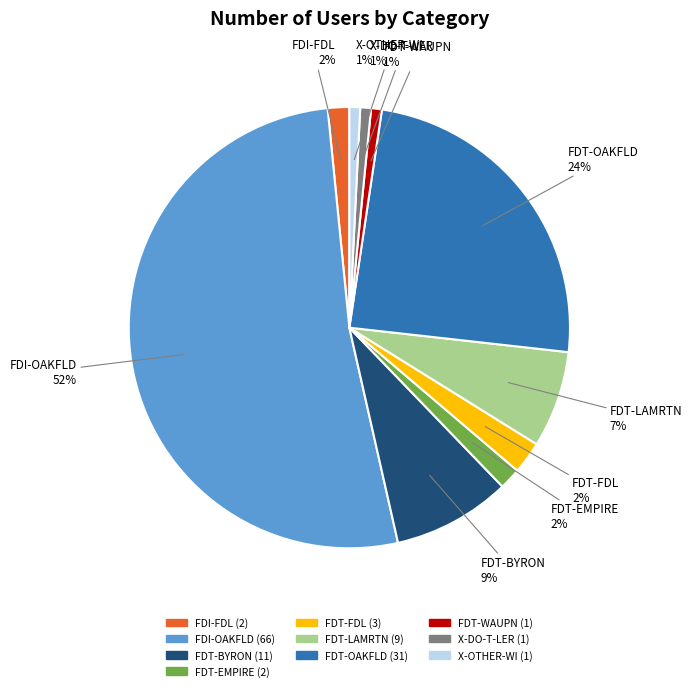

To the nearest percent, what is the average slice percentage?

10%